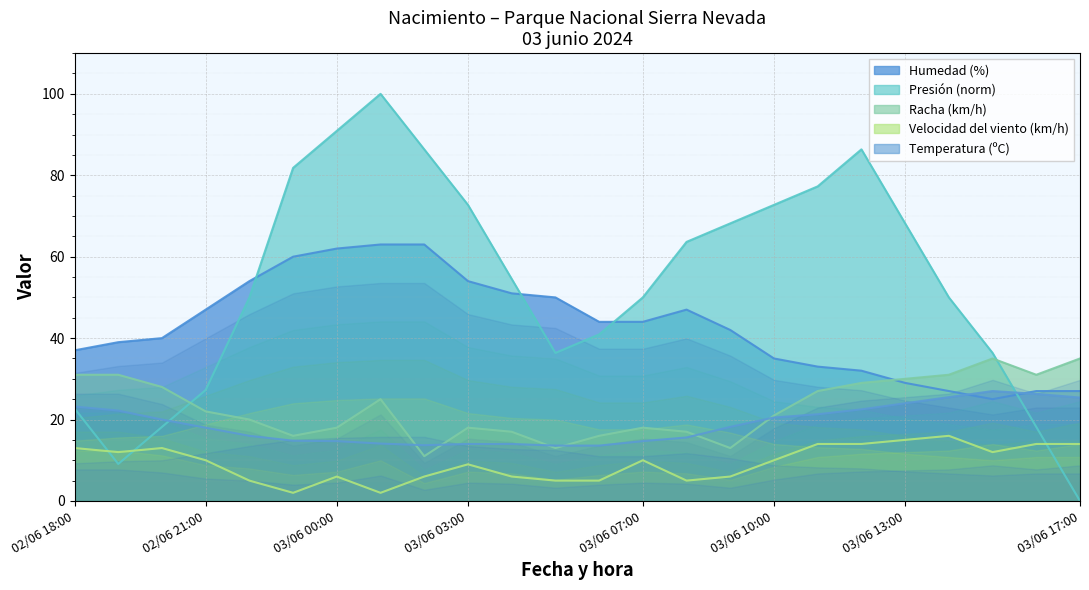

What is the total value across all series at 02/06 22:00?

145.0